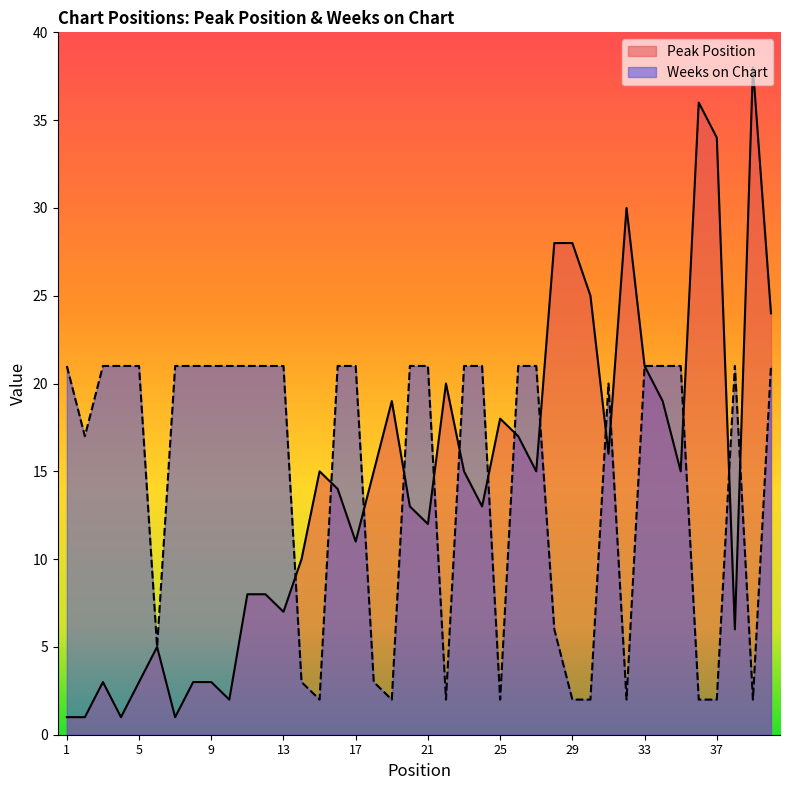

The value of Peak Position at 29 is 28. True or false?

True